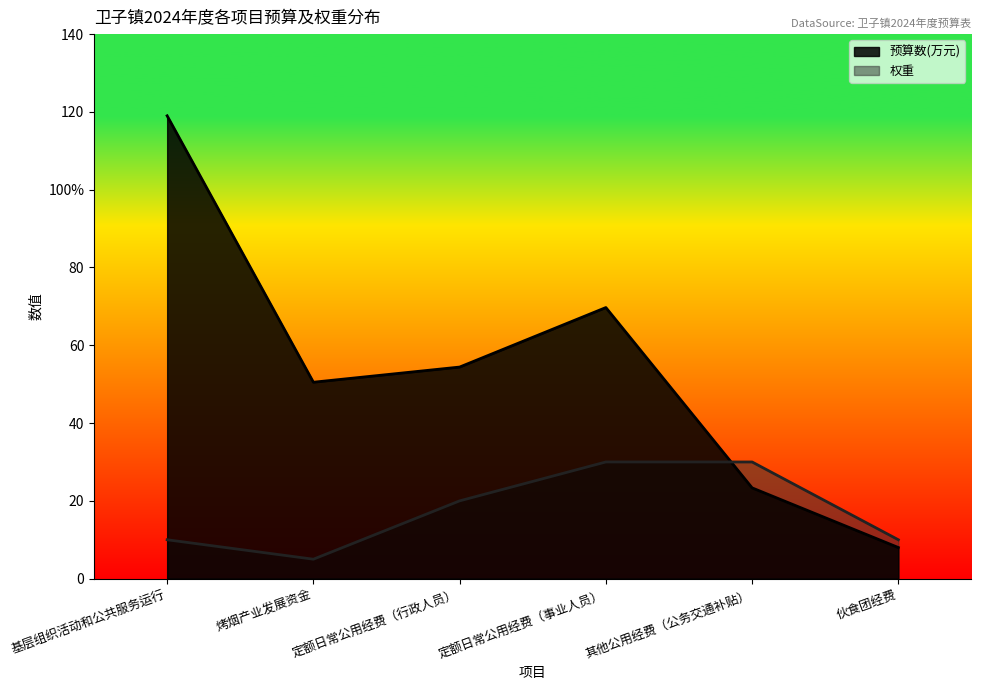

What is the label of the 1st point from the right?

伙食团经费